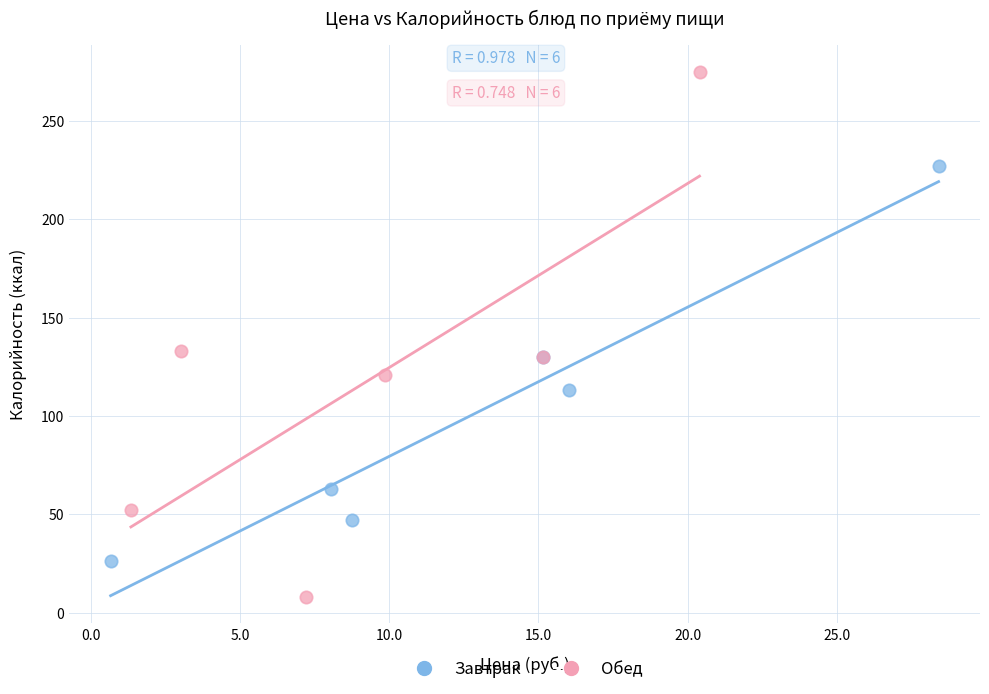

What are all the series names shown in the legend?

Завтрак, Обед